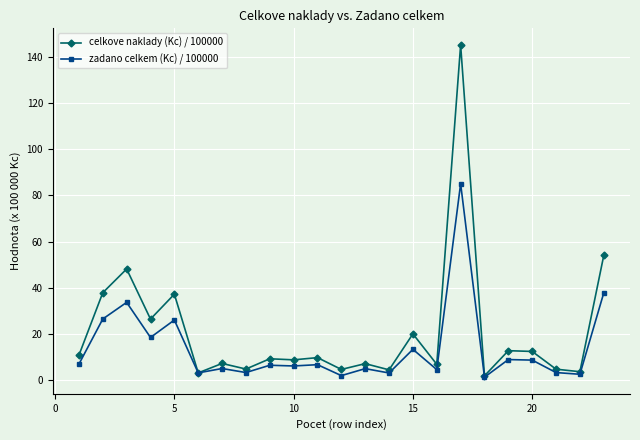

Which series has the largest total across all categories?

celkove naklady (Kc) / 100000